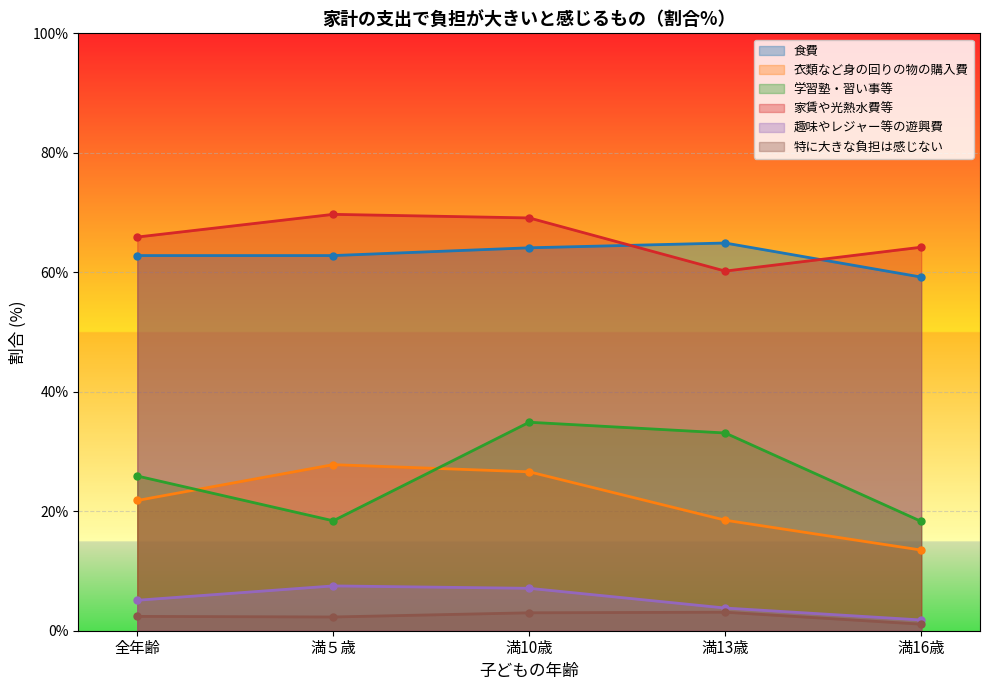

What is the value of the 特に大きな負担は感じない point at the 1st from the left?

2.4